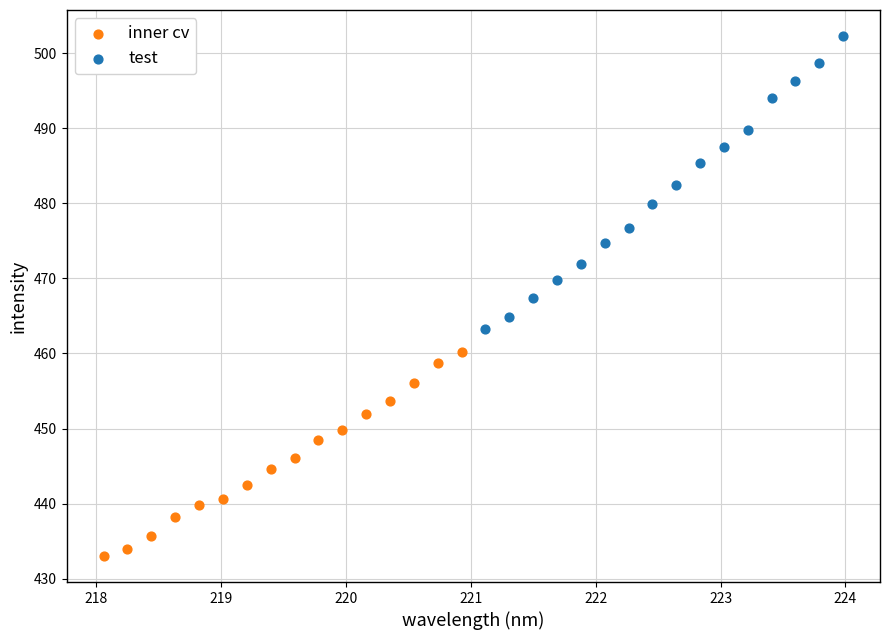

Which series reaches the minimum Y coordinate?

inner cv